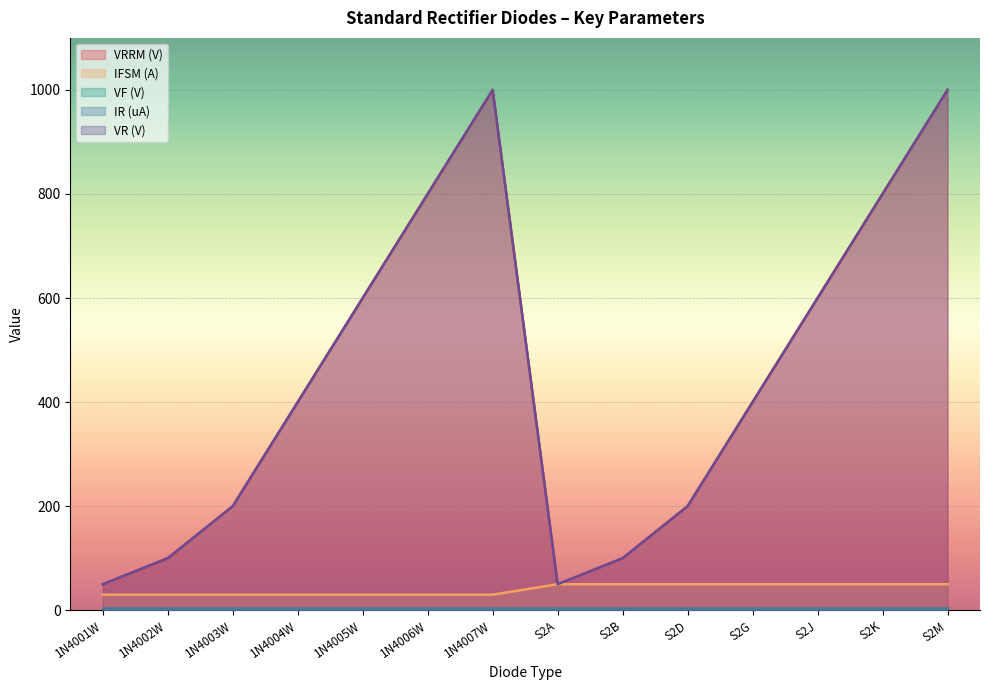

Read the VRRM (V) value at S2D.

200